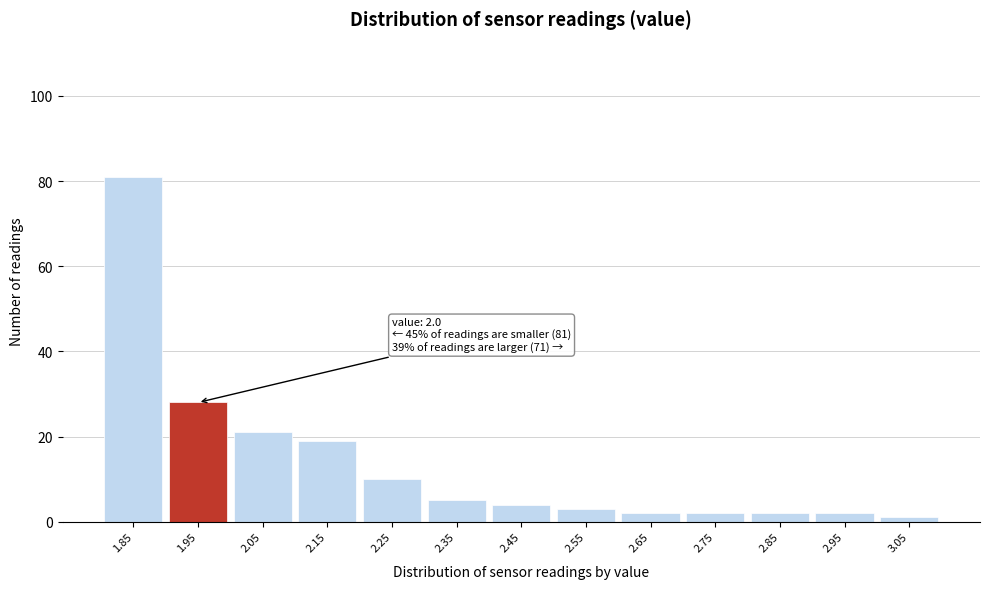

Reading left to right, what are all the values shown in this chart?

81	28	21	19	10	5	4	3	2	2	2	2	1